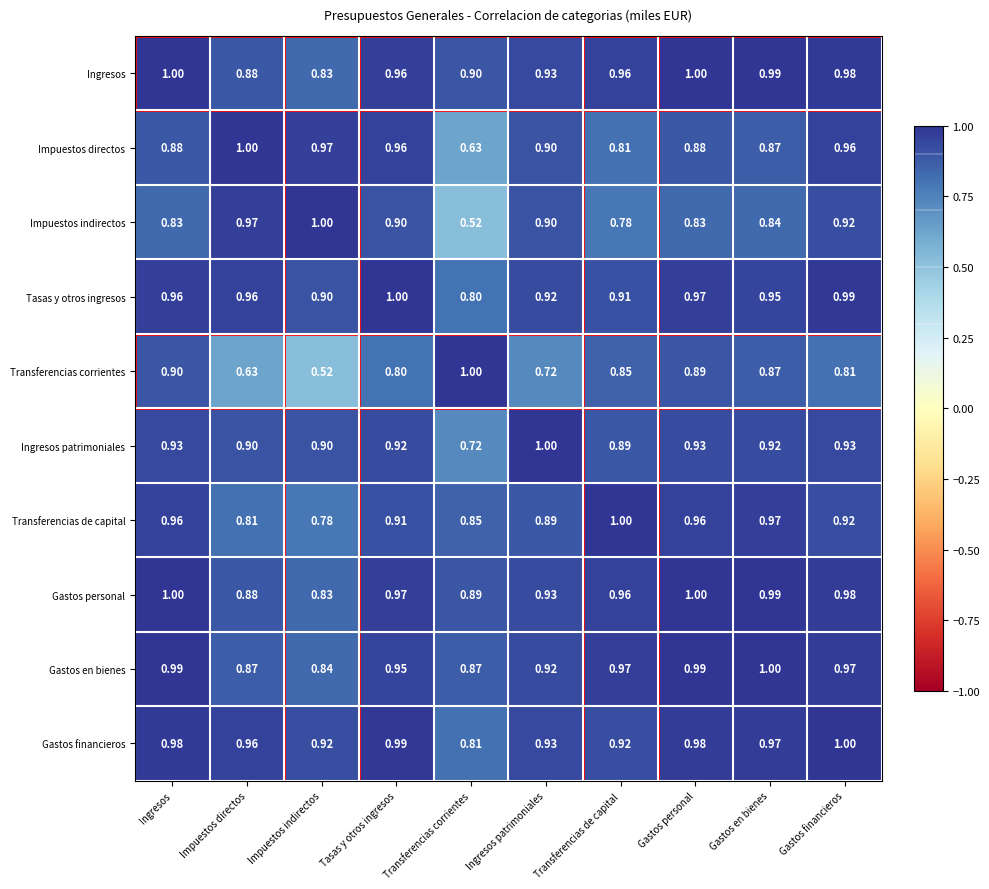

What is the difference between the highest and lowest values at Gastos financieros?

0.2